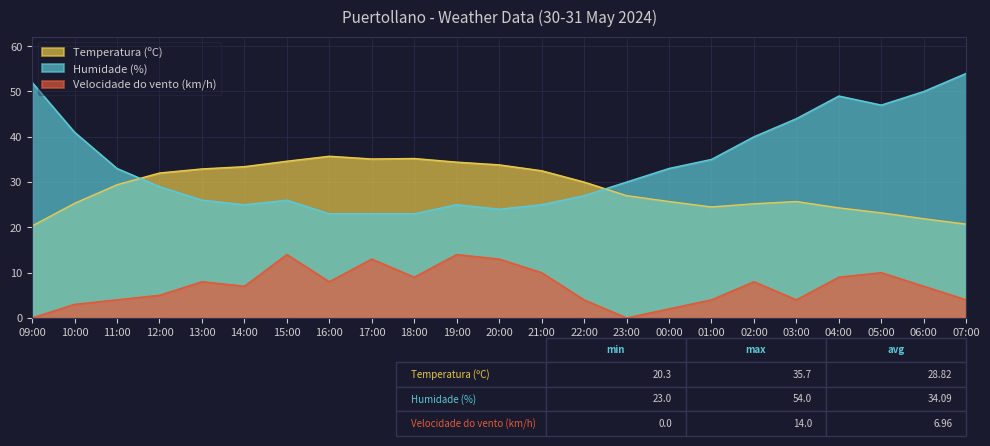

How many data points in Humidade (%) are less than 30?

11